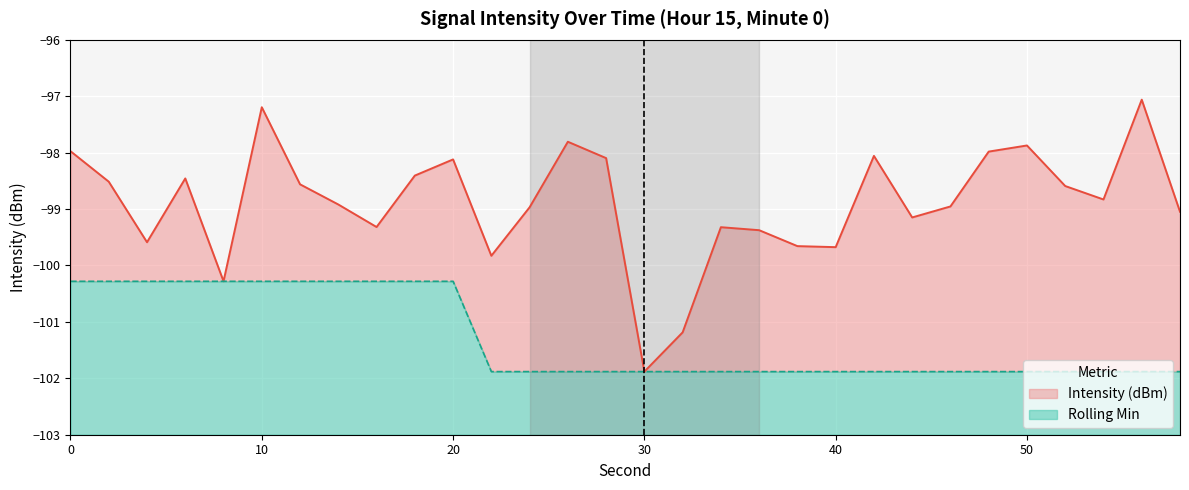

True or false: Intensity (dBm) has more than 2 interior local peaks.

True